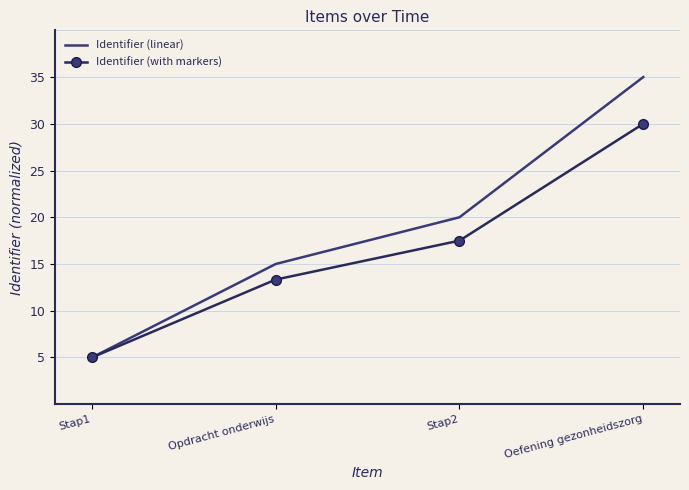

Is the value of Identifier (with markers) at Stap2 greater than the value of Identifier (linear) at Oefening gezonheidszorg?

No